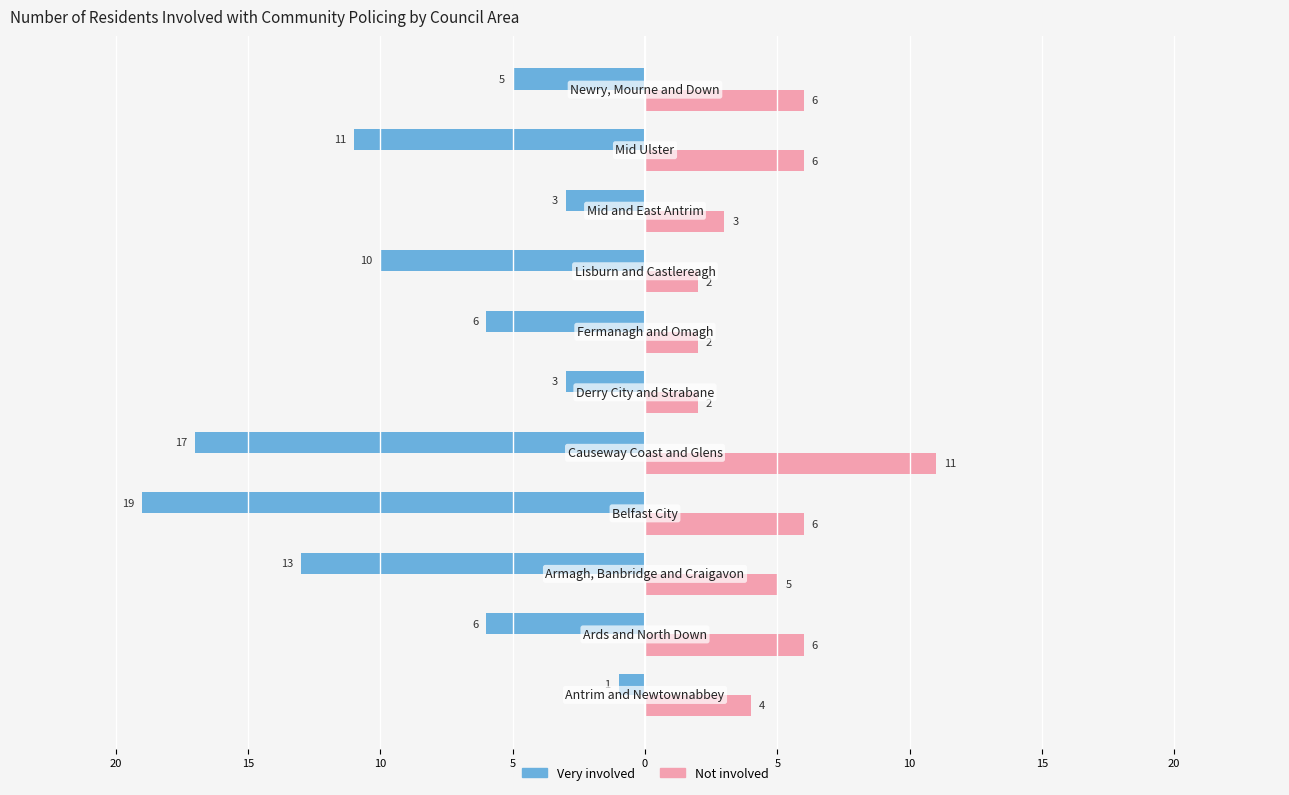

What are all the series names shown in the legend?

Very involved, Not involved